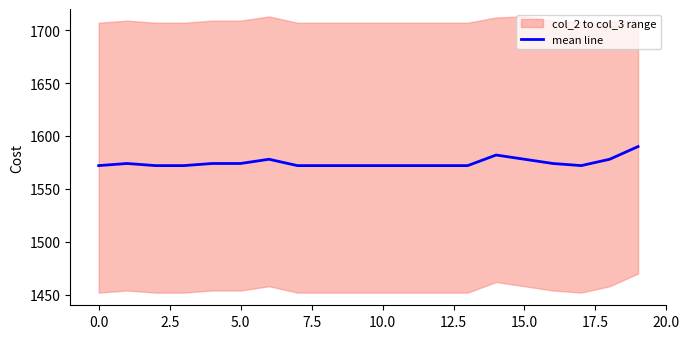

The value of mean line at 5.0 is 2309.3. True or false?

False